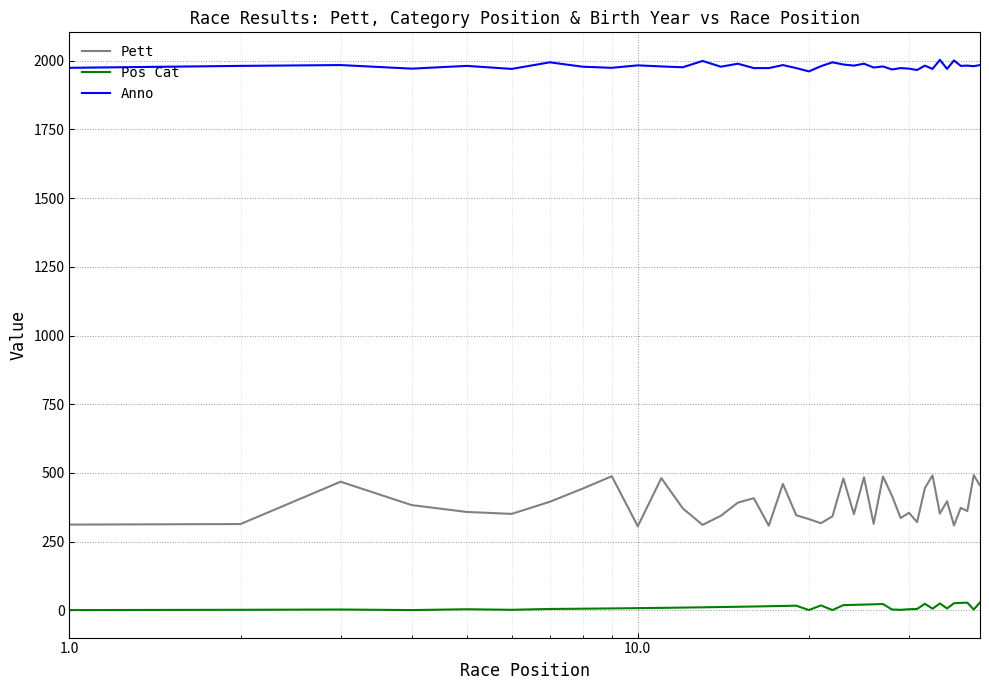

True or false: Anno and Pos Cat cross at least once.

False